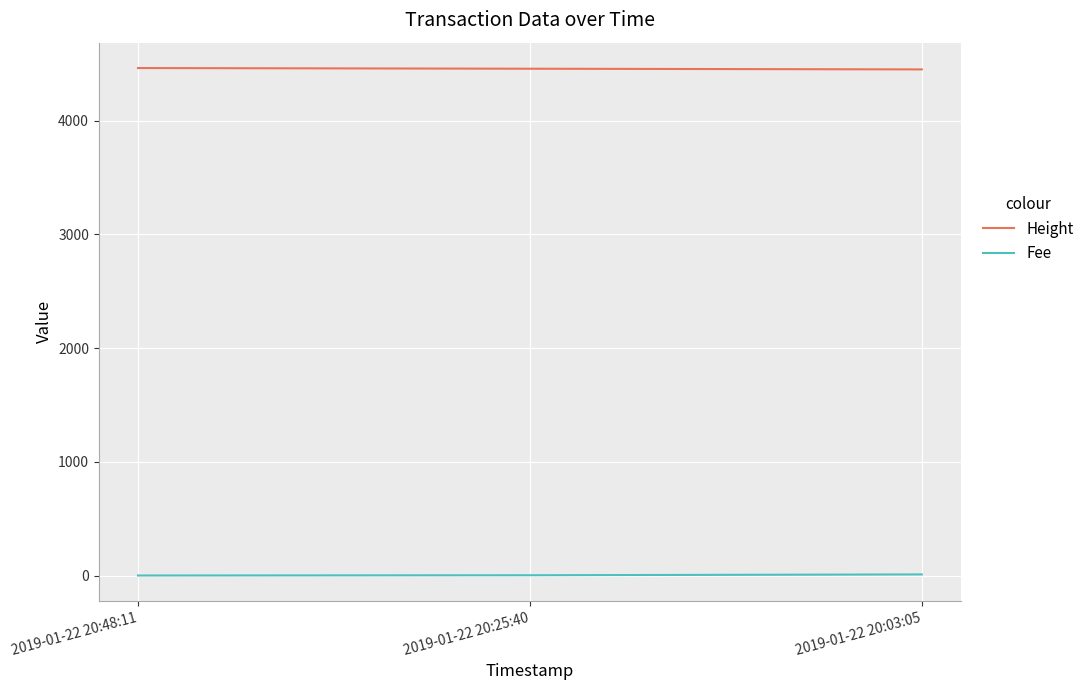

Which series has the largest total across all categories?

Height